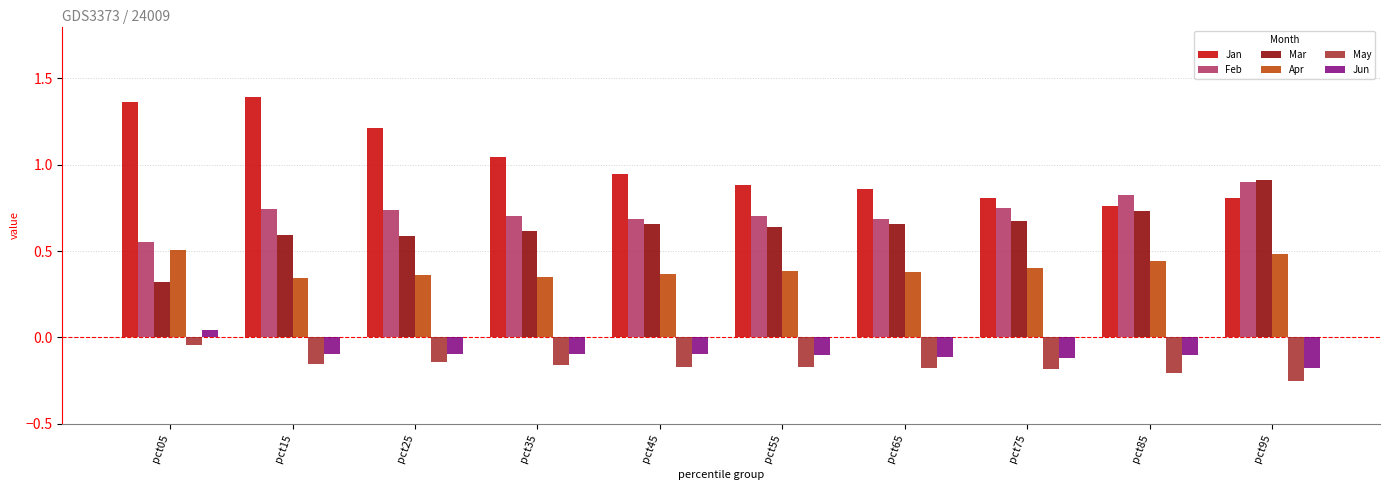

How many Feb values are between 0 and 1?

10